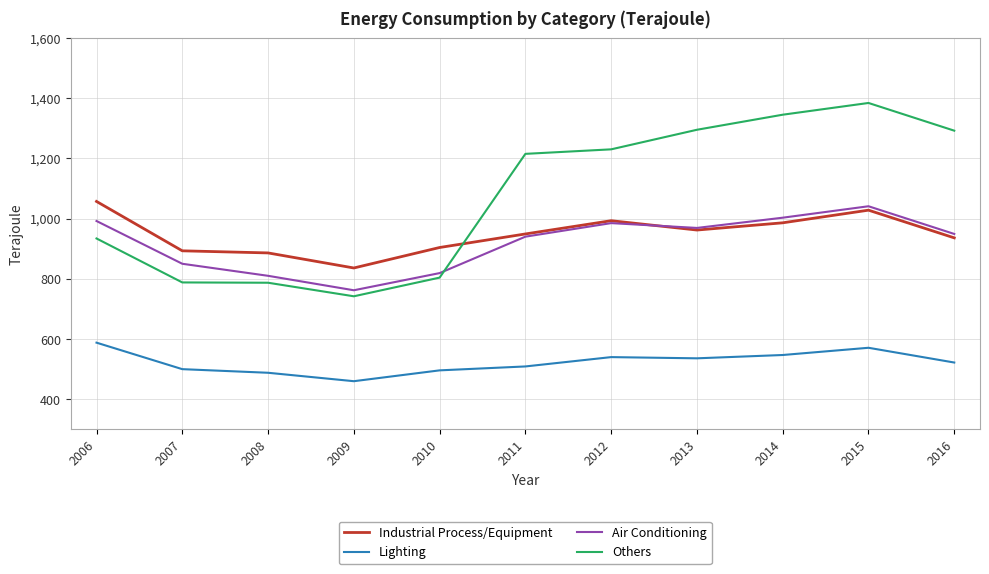

What is the maximum value shown in the chart?

1384